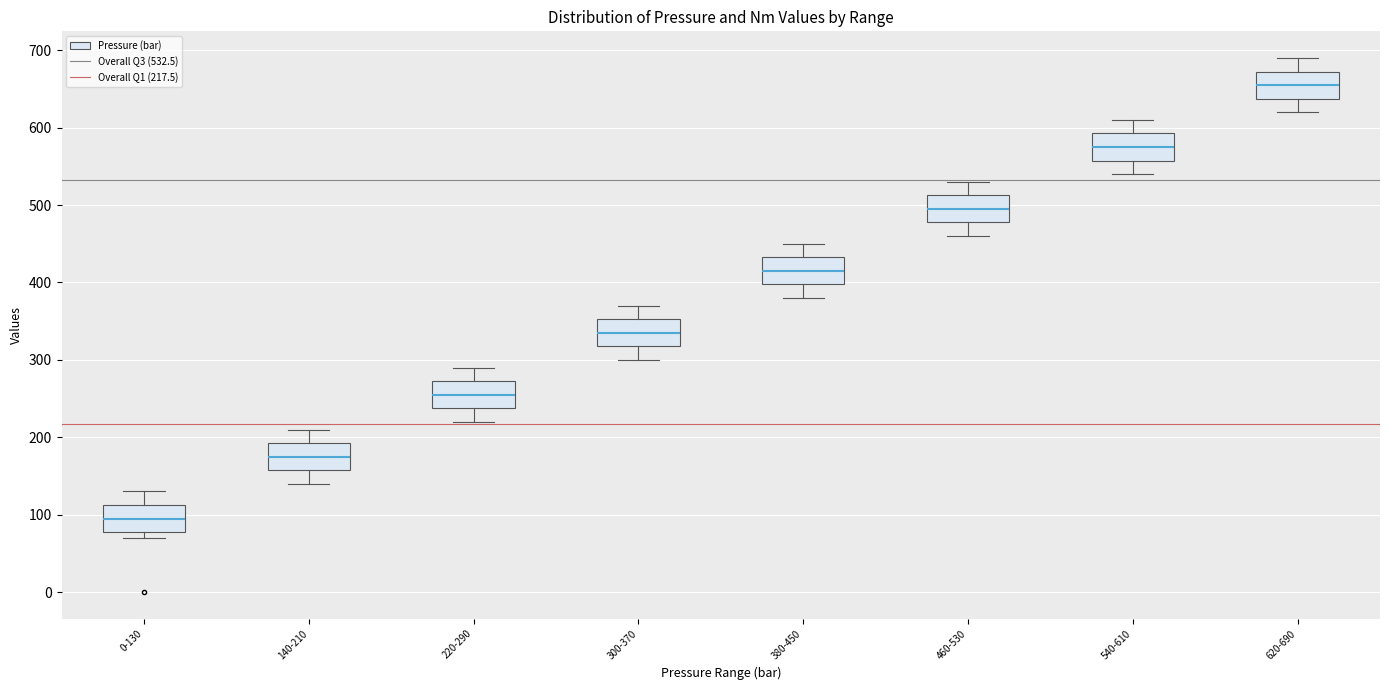

Which box has the highest median line?

620-690